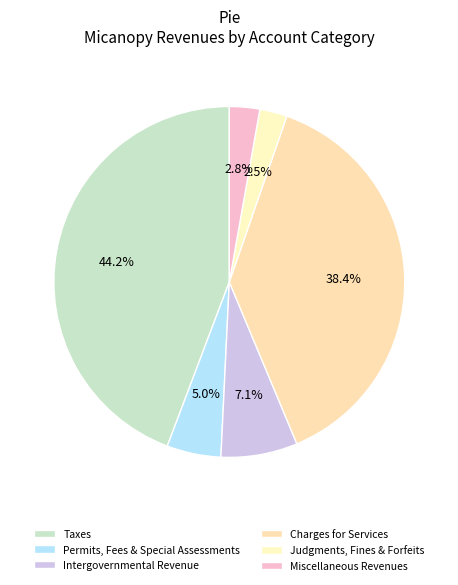

Between Charges for Services and Intergovernmental Revenue, which is larger?

Charges for Services